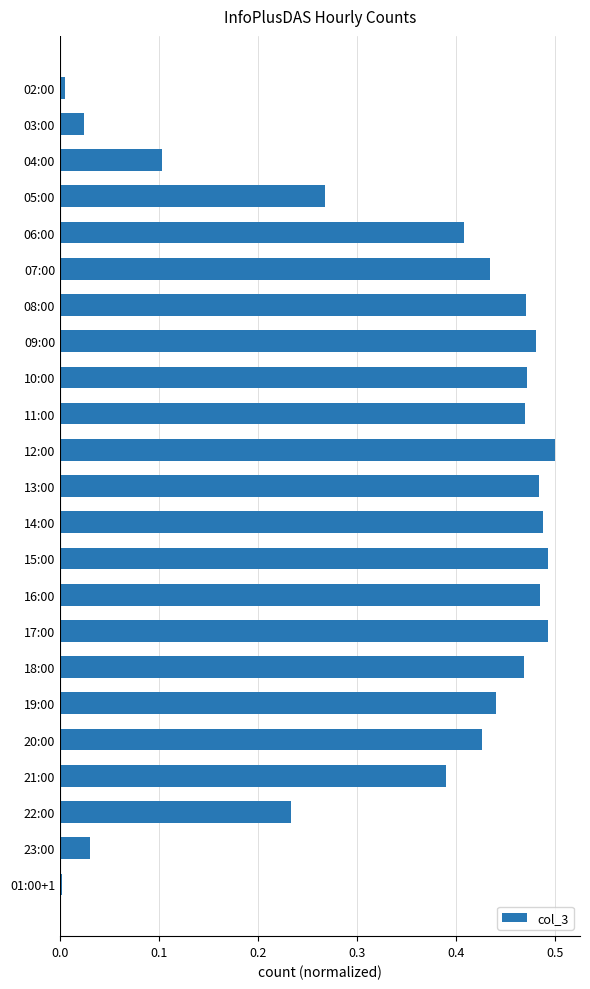

The value at 11:00 is 0.7. True or false?

False